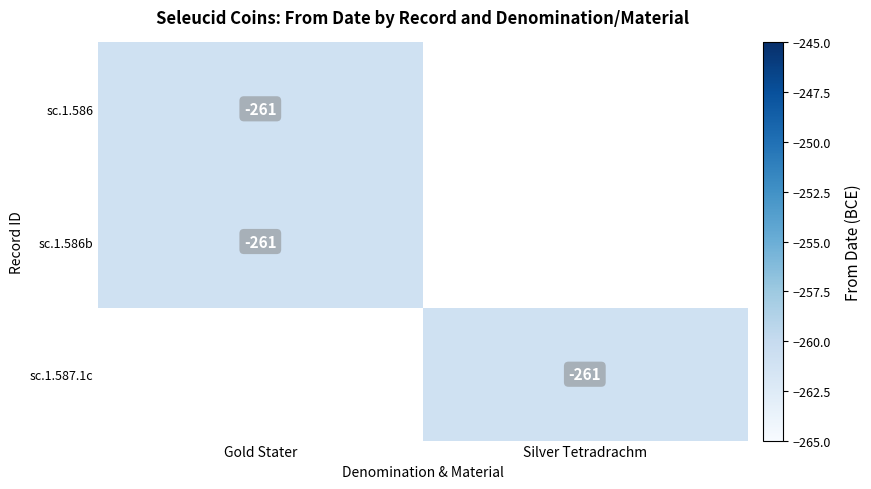

How many data points does each series have?

2